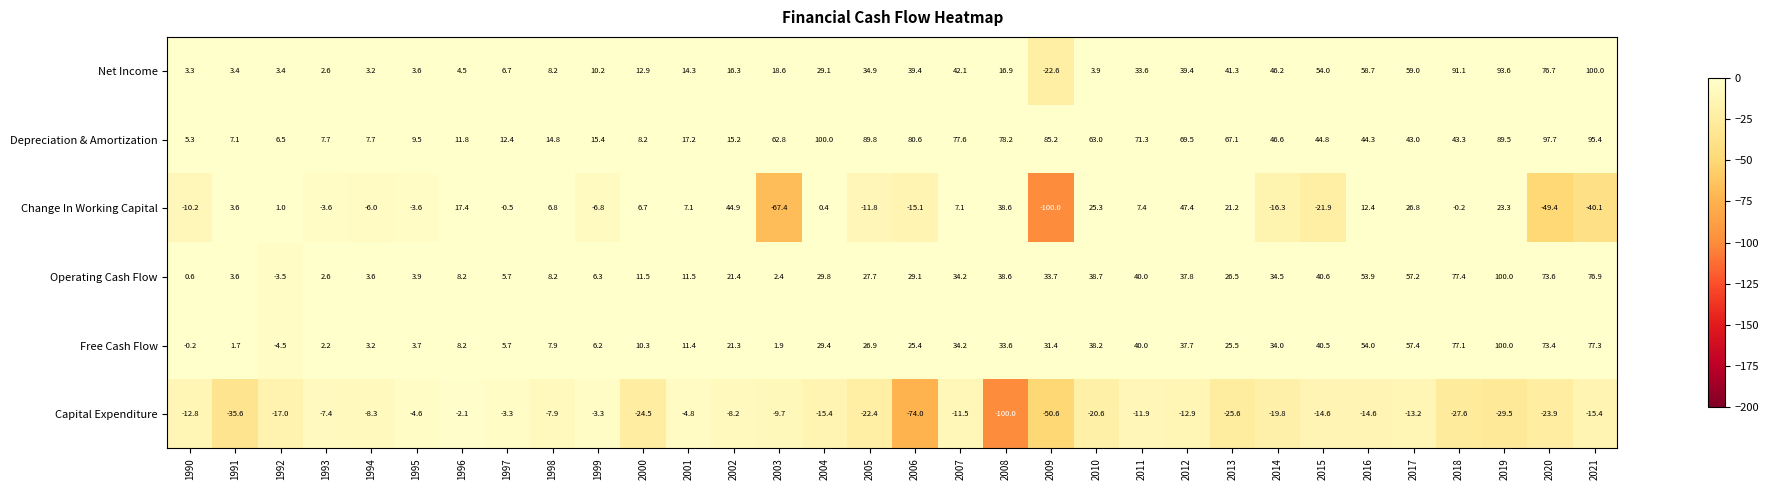

At 2021, list the series in order from smallest to largest.

Change In Working Capital, Capital Expenditure, Operating Cash Flow, Free Cash Flow, Depreciation & Amortization, Net Income